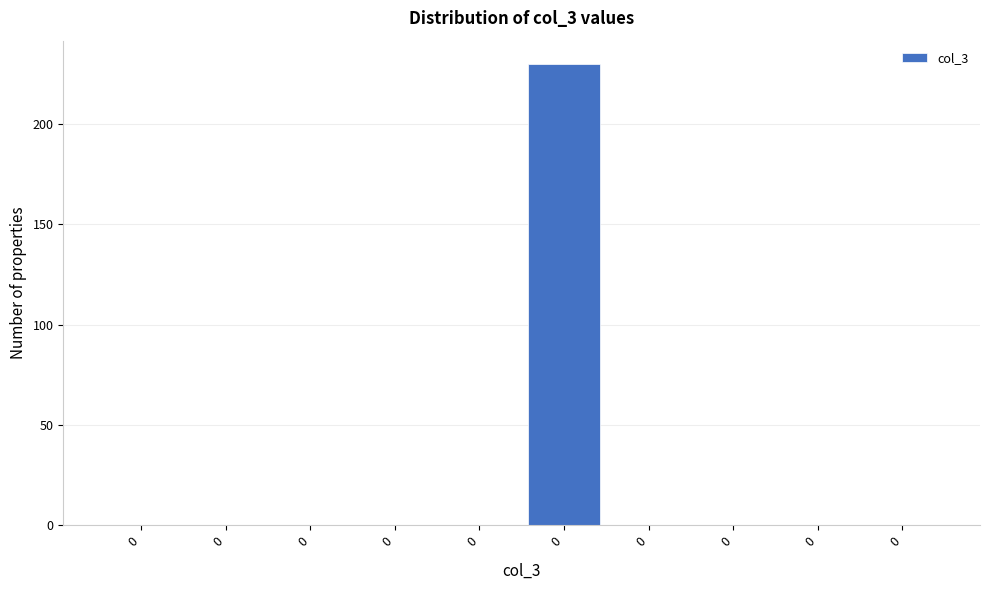

Are the bars horizontal?

No